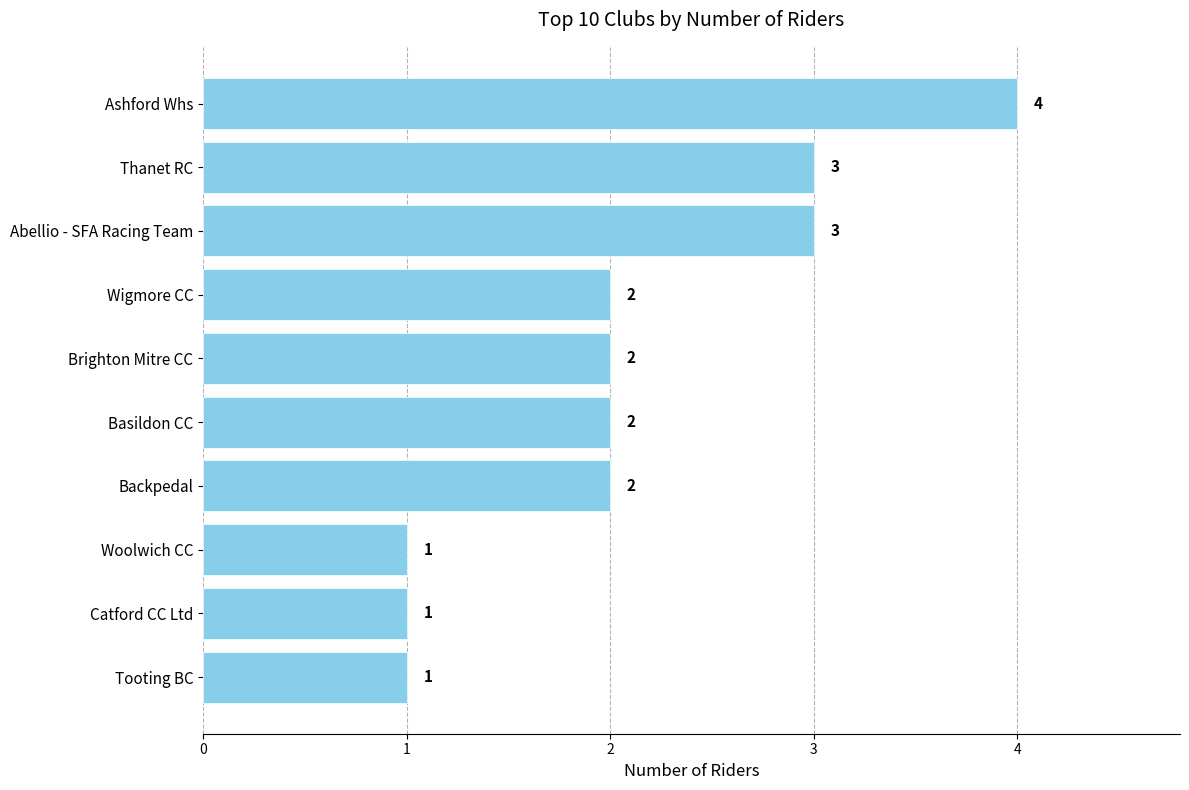

What is the smallest value displayed?

1